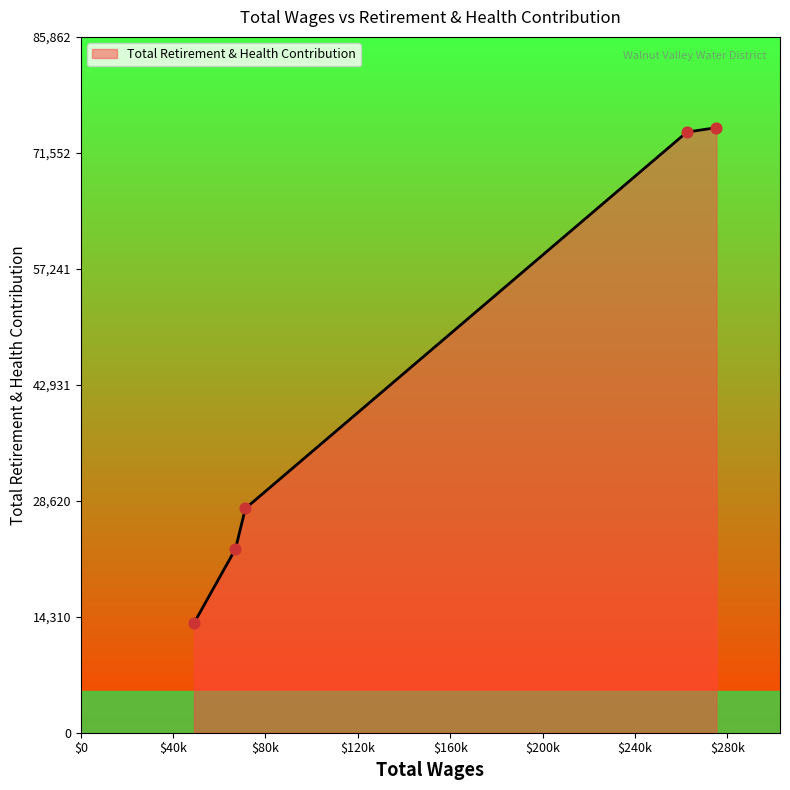

What is the difference between the maximum and minimum values?

61139